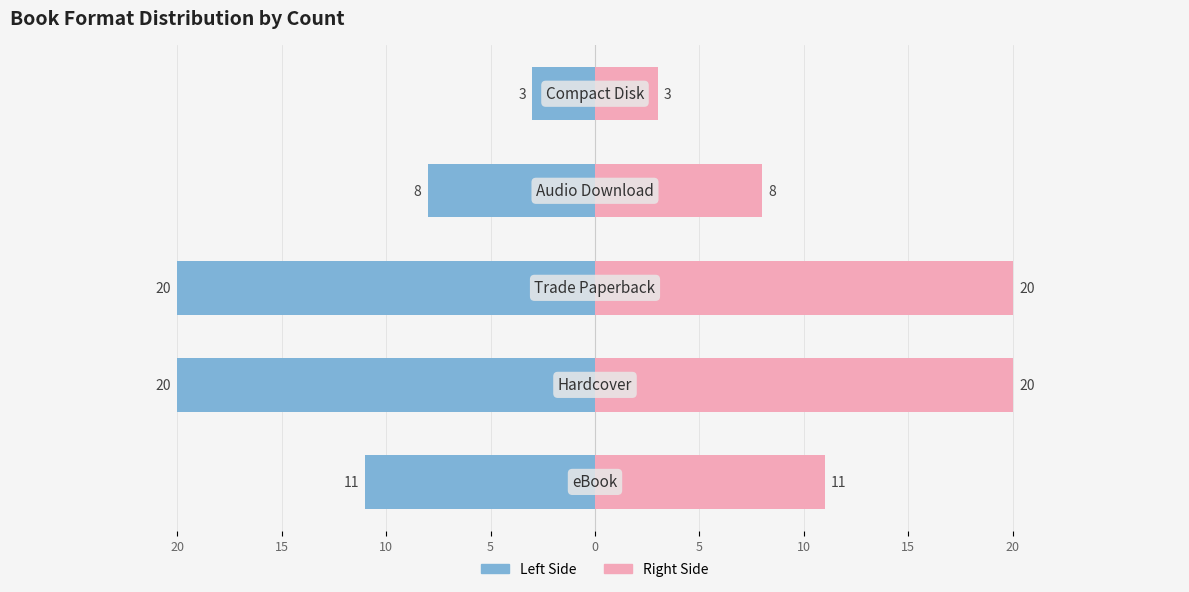

What is the value of the Print Formats bar at the 5th from the left?

3